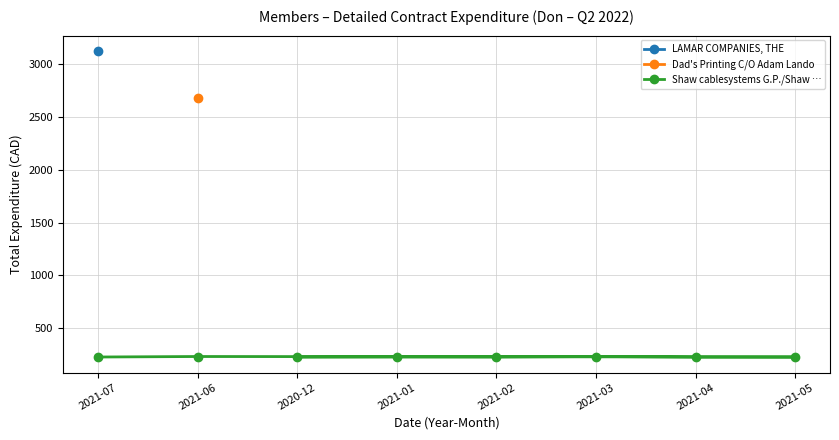

What is the lowest value of the Shaw cablesystems G.P./Shaw … series?

223.8